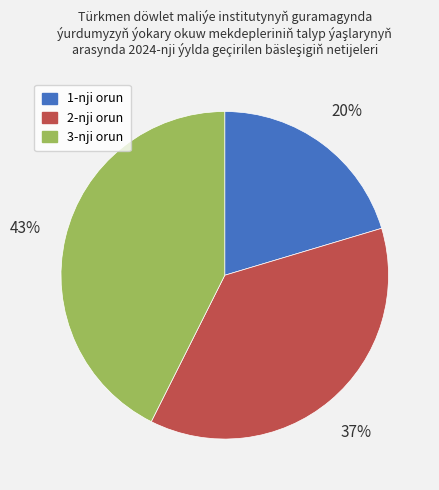

The 3-nji orun slice represents 43% of the pie. True or false?

True